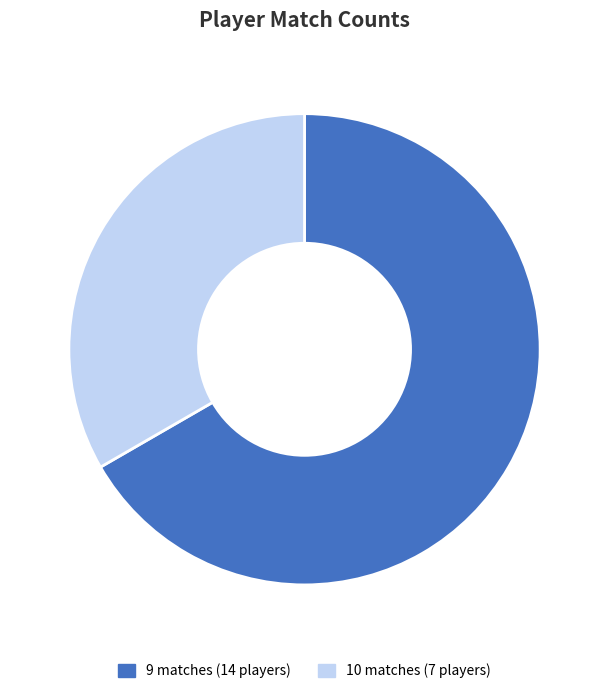

Rank the categories by value from lowest to highest.

10 matches (7 players), 9 matches (14 players)